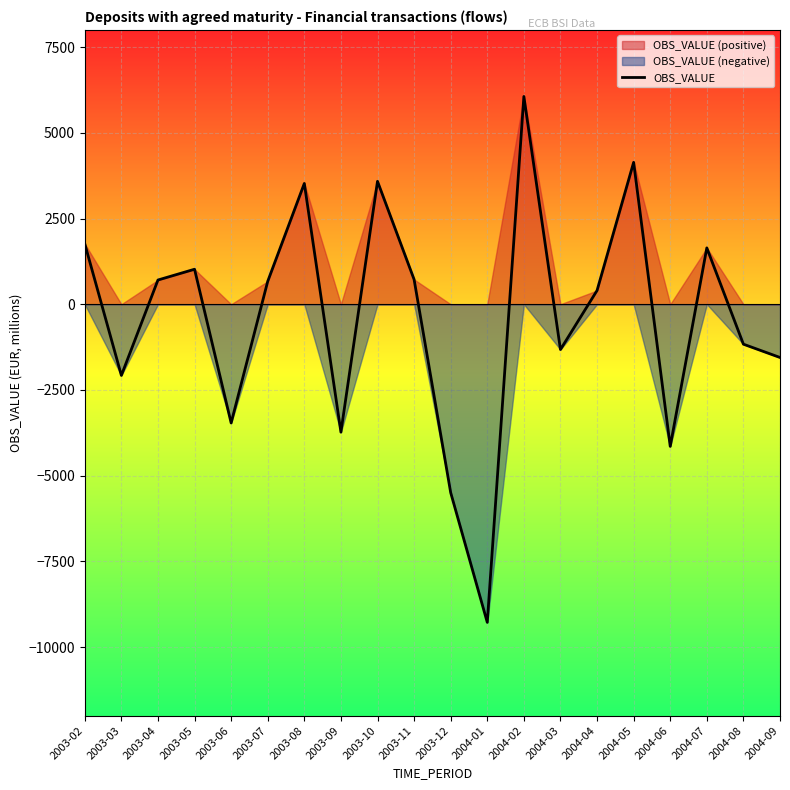

Reading left to right, transcribe all the data shown in this chart.

2003-02=1763.4	2003-03=-2076.3	2003-04=706.3	2003-05=1020.6	2003-06=-3463.2	2003-07=668.1	2003-08=3522.6	2003-09=-3731.2	2003-10=3584.5	2003-11=722.6	2003-12=-5495.0	2004-01=-9279.3	2004-02=6059.9	2004-03=-1321.8	2004-04=400.8	2004-05=4138.4	2004-06=-4145.9	2004-07=1643.2	2004-08=-1165.3	2004-09=-1553.1